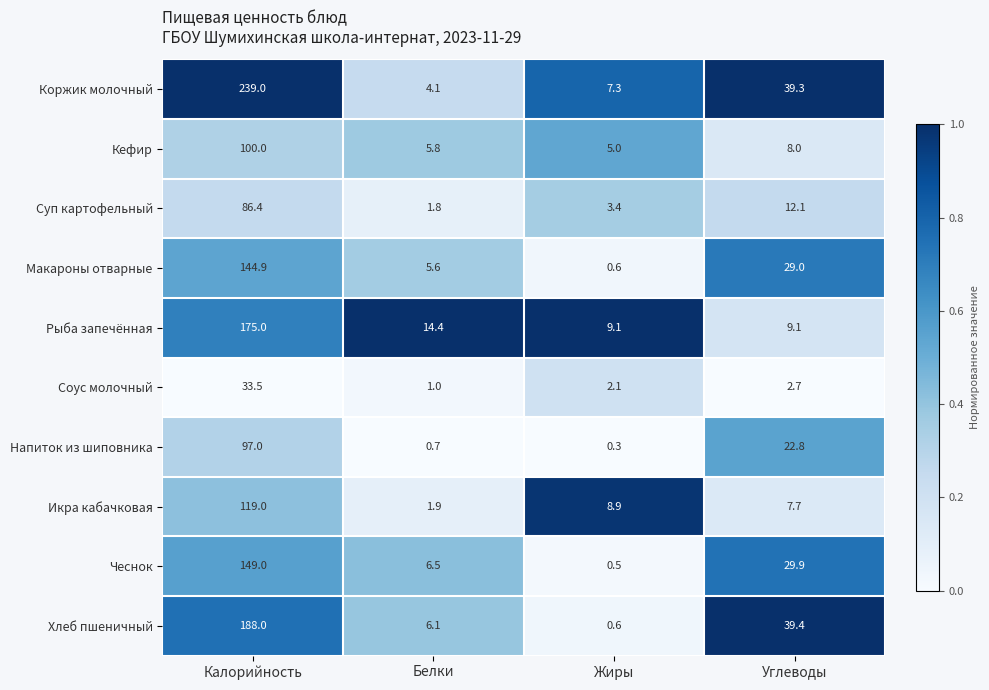

Rank the series at Белки from highest to lowest value.

Рыба запечённая, Чеснок, Хлеб пшеничный, Кефир, Макароны отварные, Коржик молочный, Икра кабачковая, Суп картофельный, Соус молочный, Напиток из шиповника